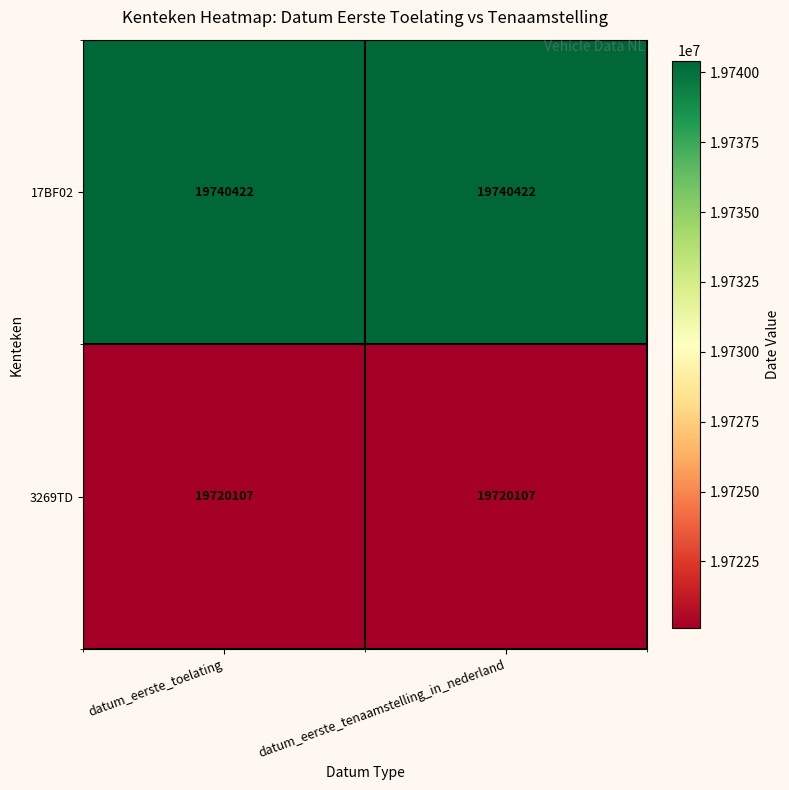

The value of 17BF02 at datum_eerste_tenaamstelling_in_nederland is 26677974. True or false?

False